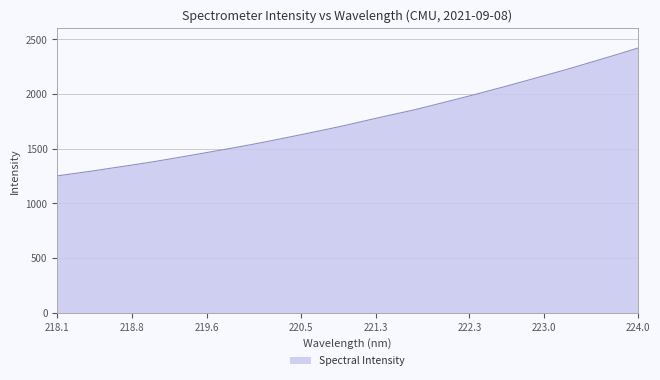

How many lines are shown in the chart?

1